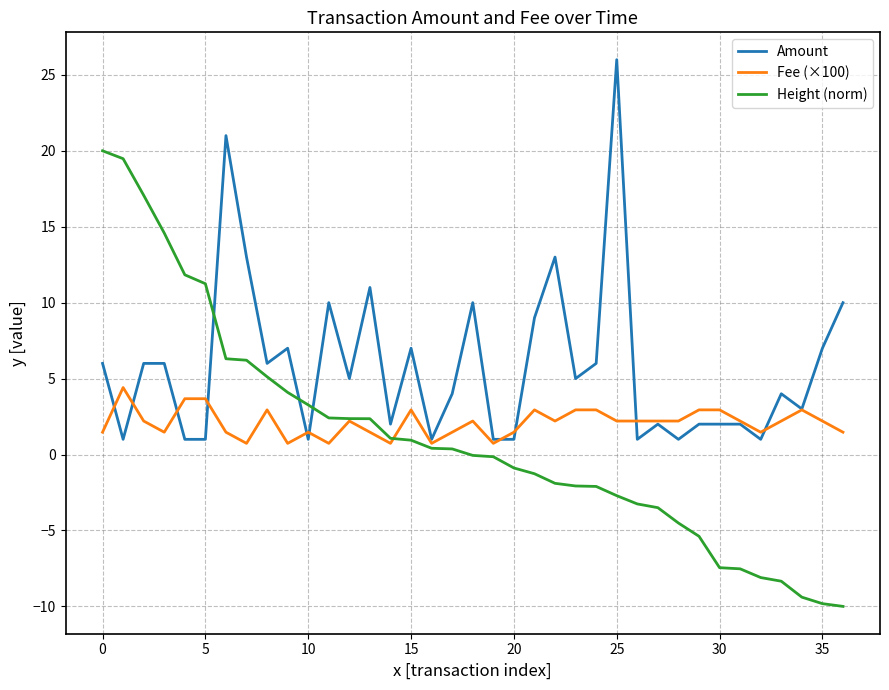

List the series in order of their peak value, lowest first.

Fee (×100), Height (norm), Amount